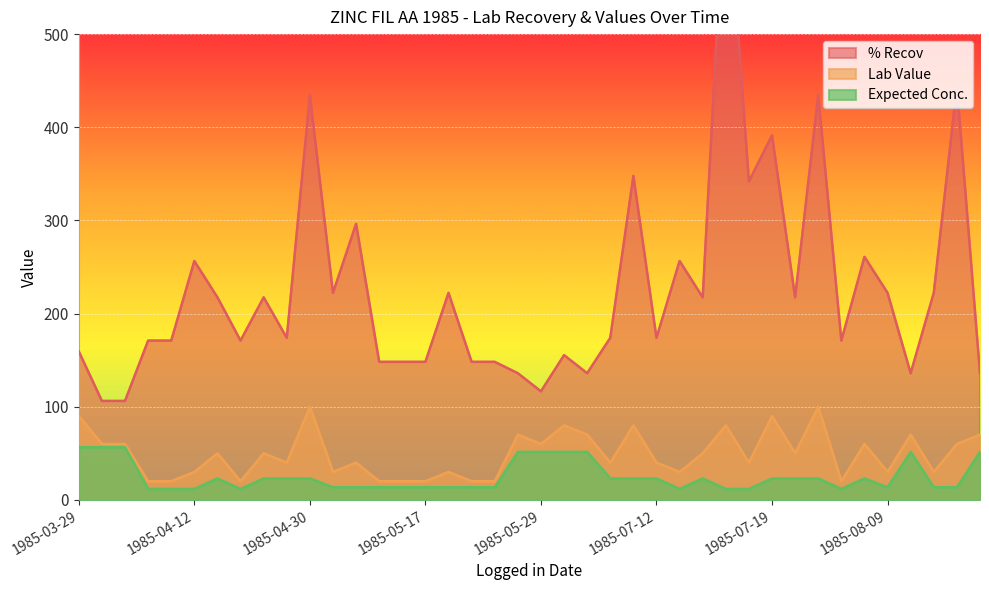

Where is the first local minimum for Expected Conc.?

1985-04-18